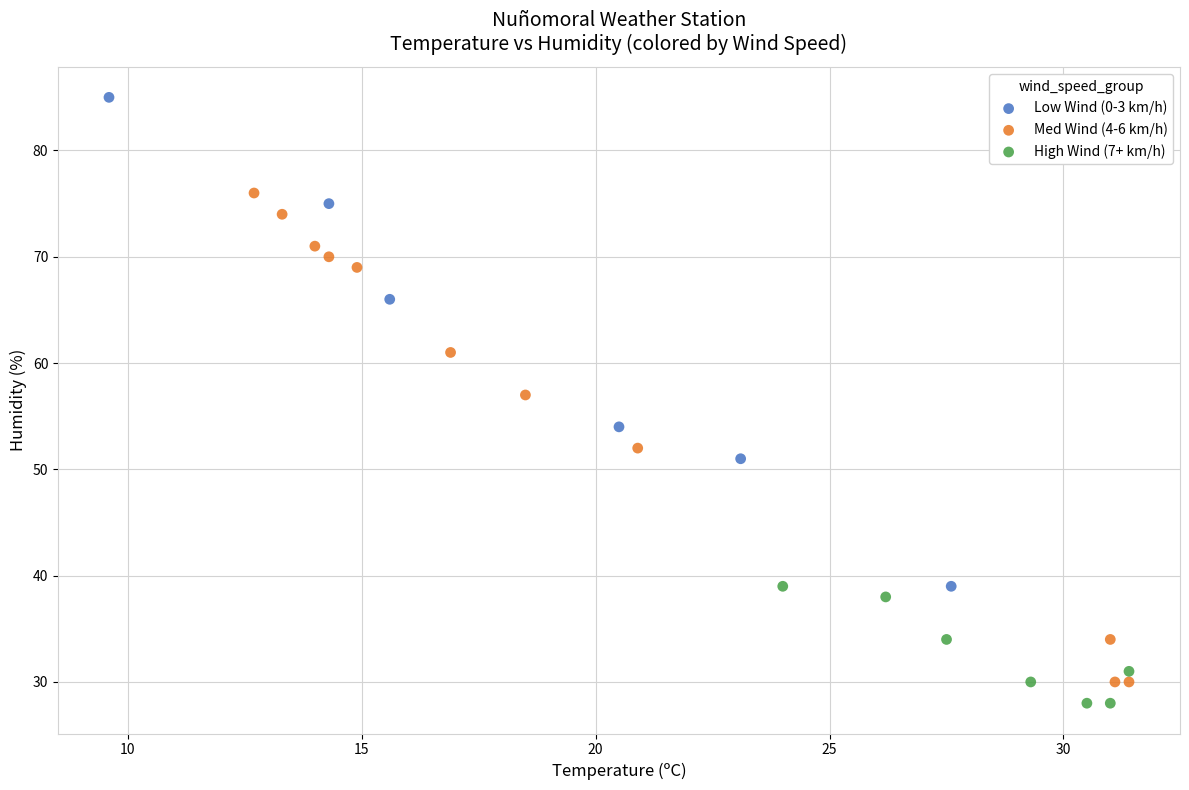

What are all the series names shown in the legend?

Low Wind (0-3 km/h), Med Wind (4-6 km/h), High Wind (7+ km/h)